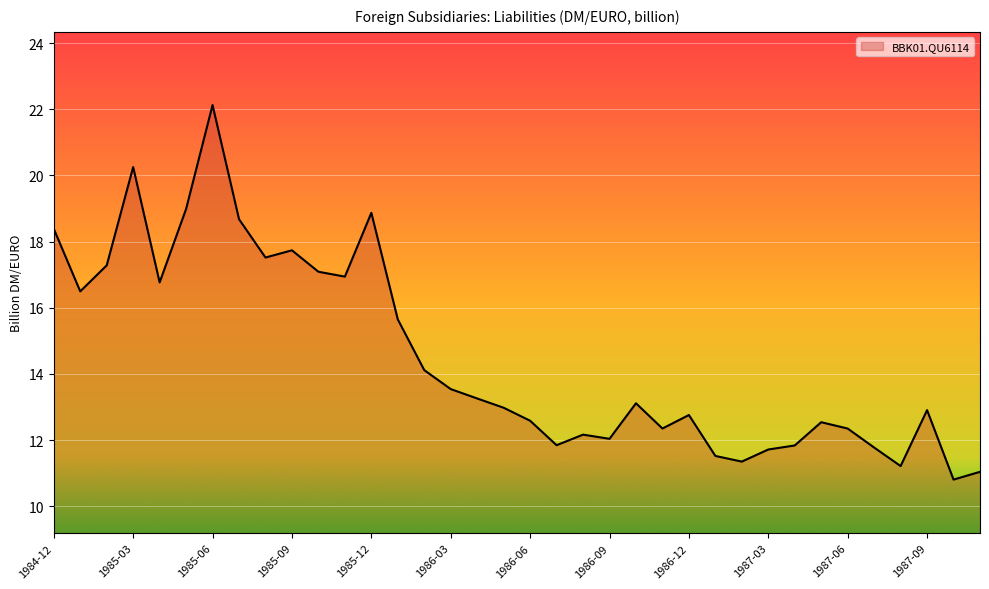

What is the difference between the maximum and minimum values?

11.3